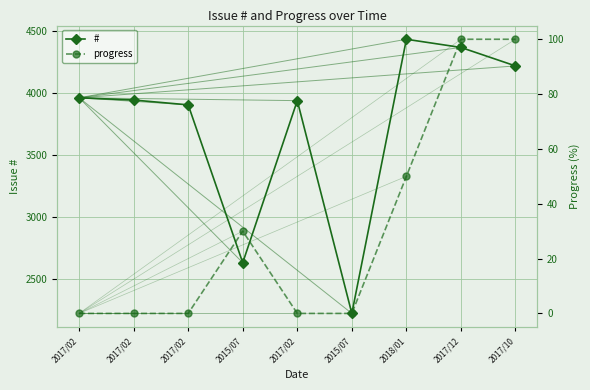

What is the difference between the second highest and minimum values in the # series?

2145